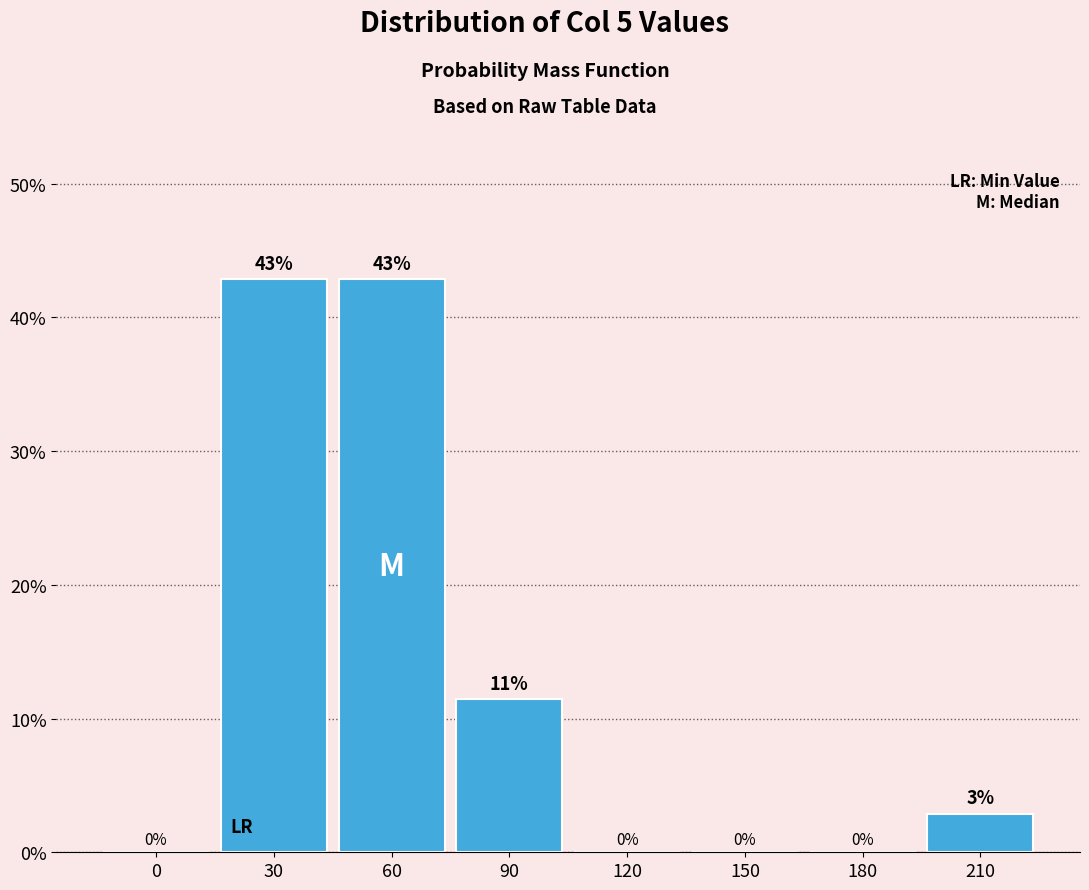

The chart shows a value of -20.2 at 120. True or false?

False